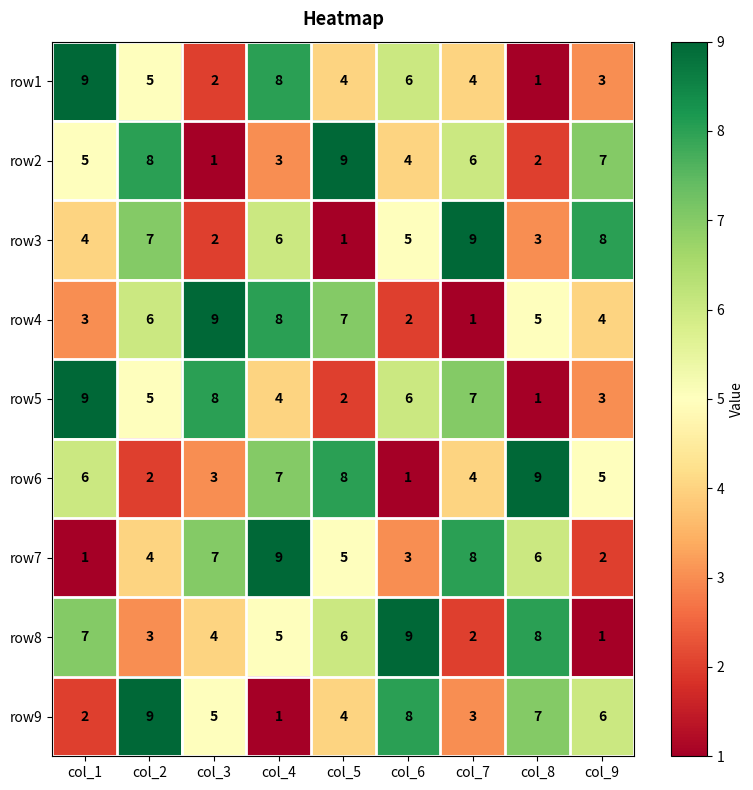

What is the maximum value shown in the chart?

9